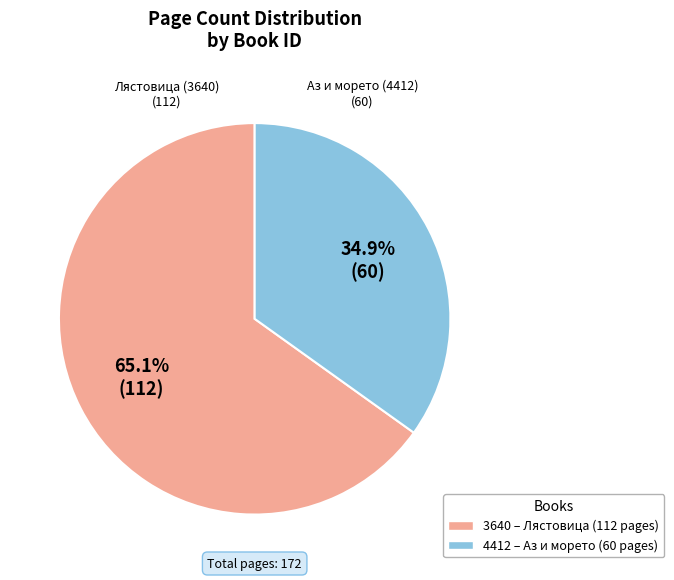

Does 4412 represent more than half of the total?

No